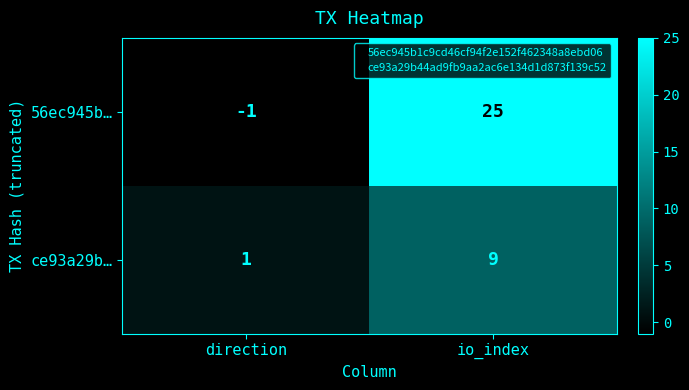

Which series has the largest total across all categories?

56ec945b…